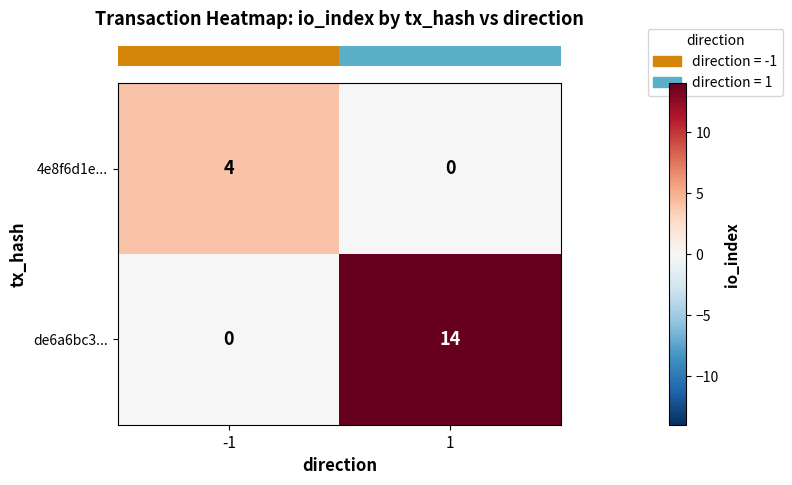

List the series in order of their peak value, lowest first.

4e8f6d1e..., de6a6bc3...